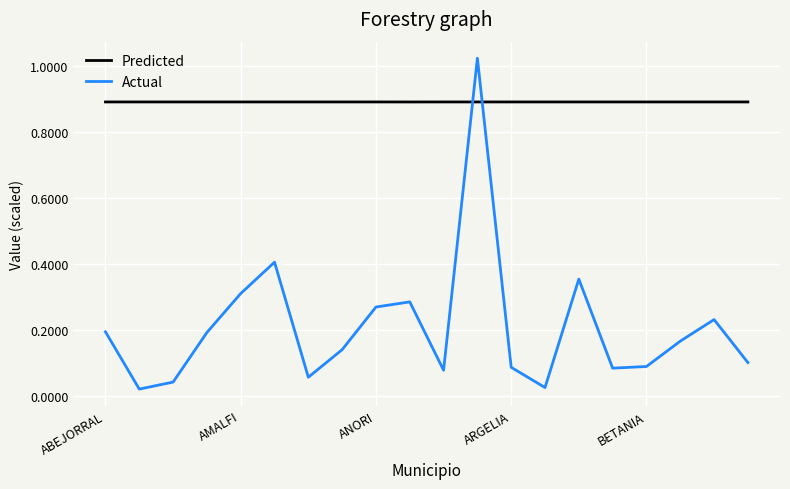

Which series has the largest range (max minus min)?

Actual